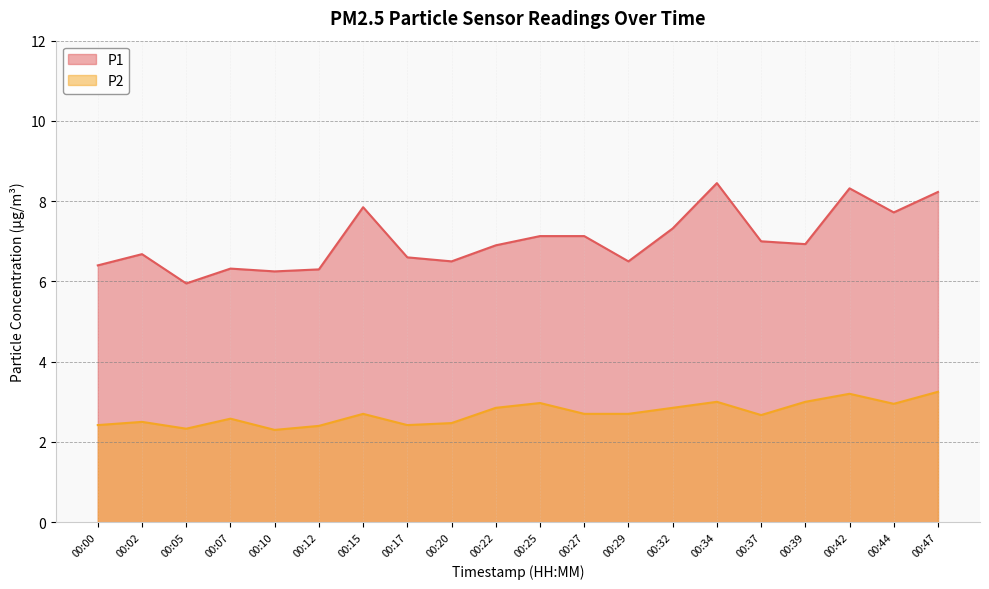

What is the approximate value of P2 at 00:07?

2.6